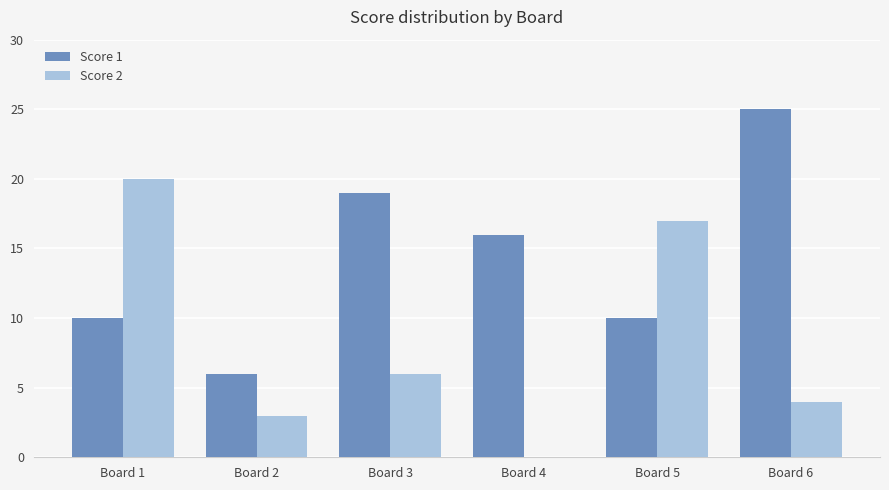

How many categories are shown in the chart?

6